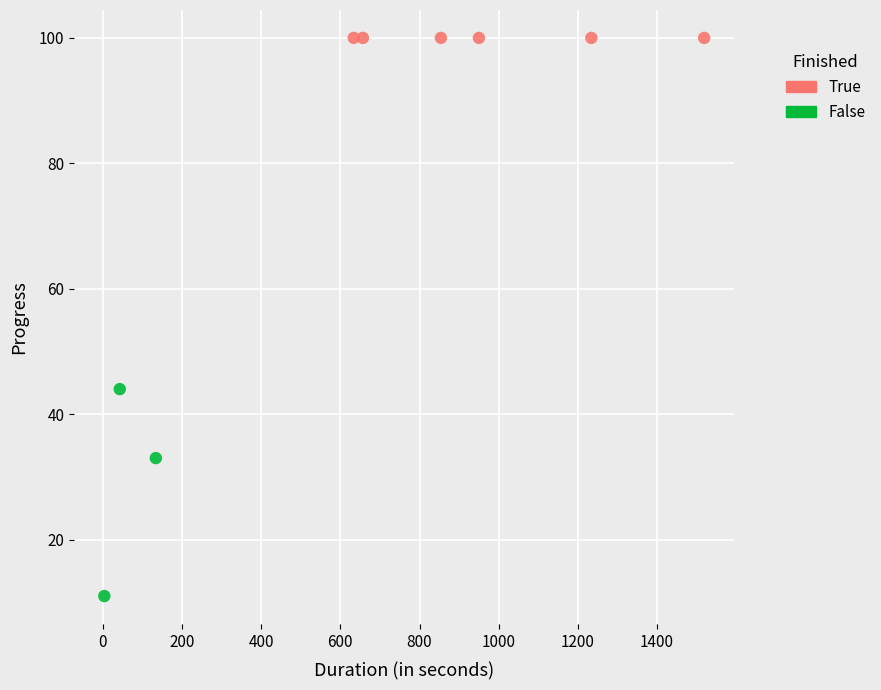

Which series contains the lowest Y value?

False